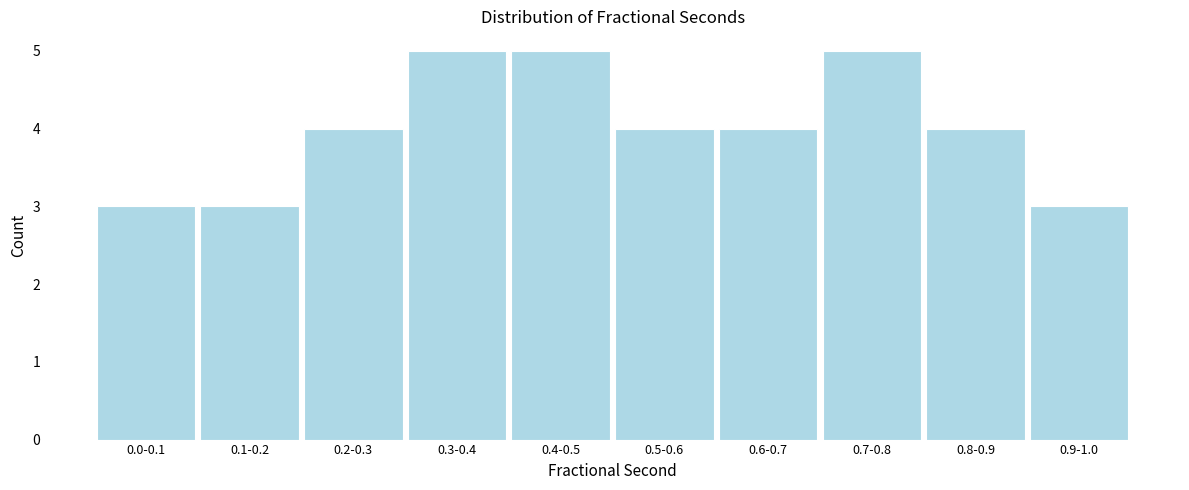

Reading left to right, list all the values displayed in this chart.

0.0-0.1=3	0.1-0.2=3	0.2-0.3=4	0.3-0.4=5	0.4-0.5=5	0.5-0.6=4	0.6-0.7=4	0.7-0.8=5	0.8-0.9=4	0.9-1.0=3